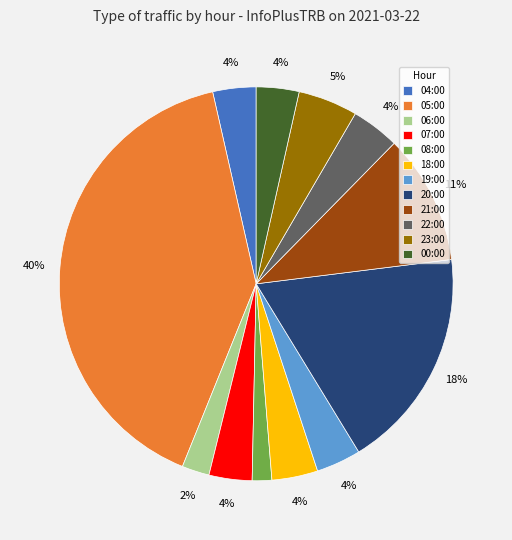

Do 04:00 and 00:00 together represent more than half of the pie?

No